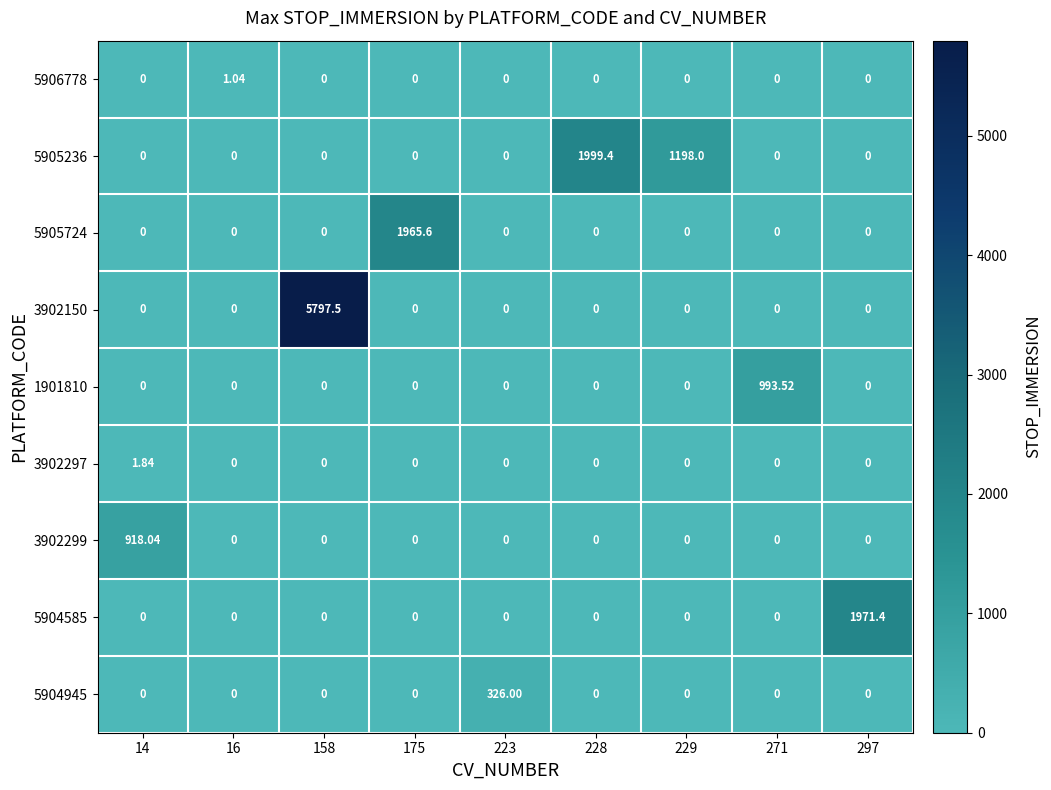

At which category is the sum across all series the highest?

158